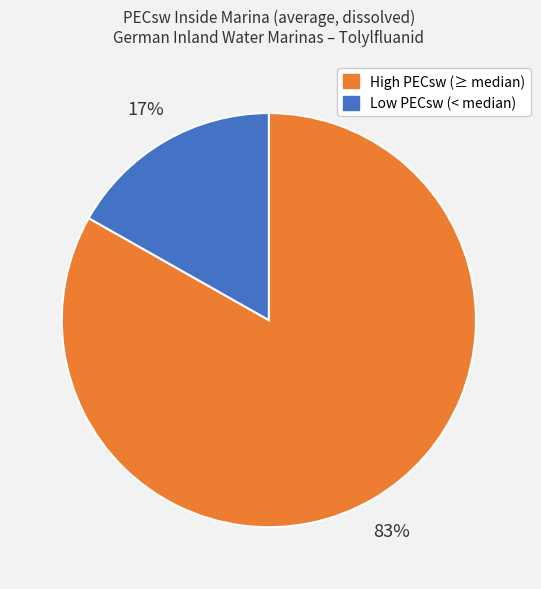

To the nearest percent, what is the average slice percentage?

50%